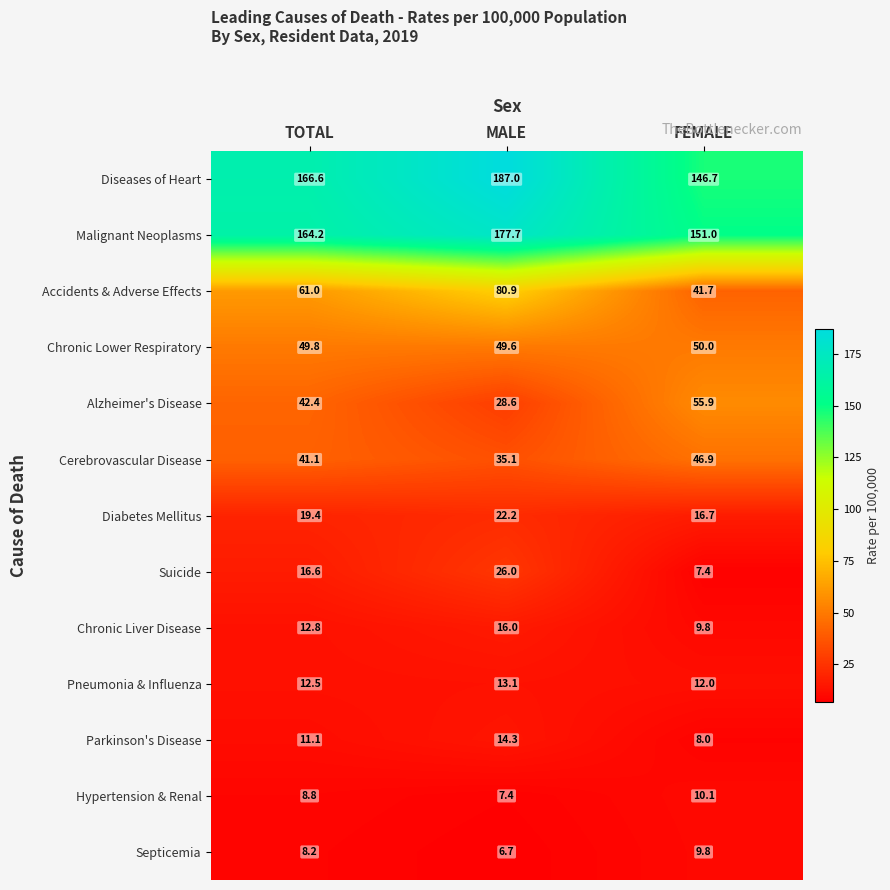

Is it true that Parkinson's Disease equals 16.3 at TOTAL?

False